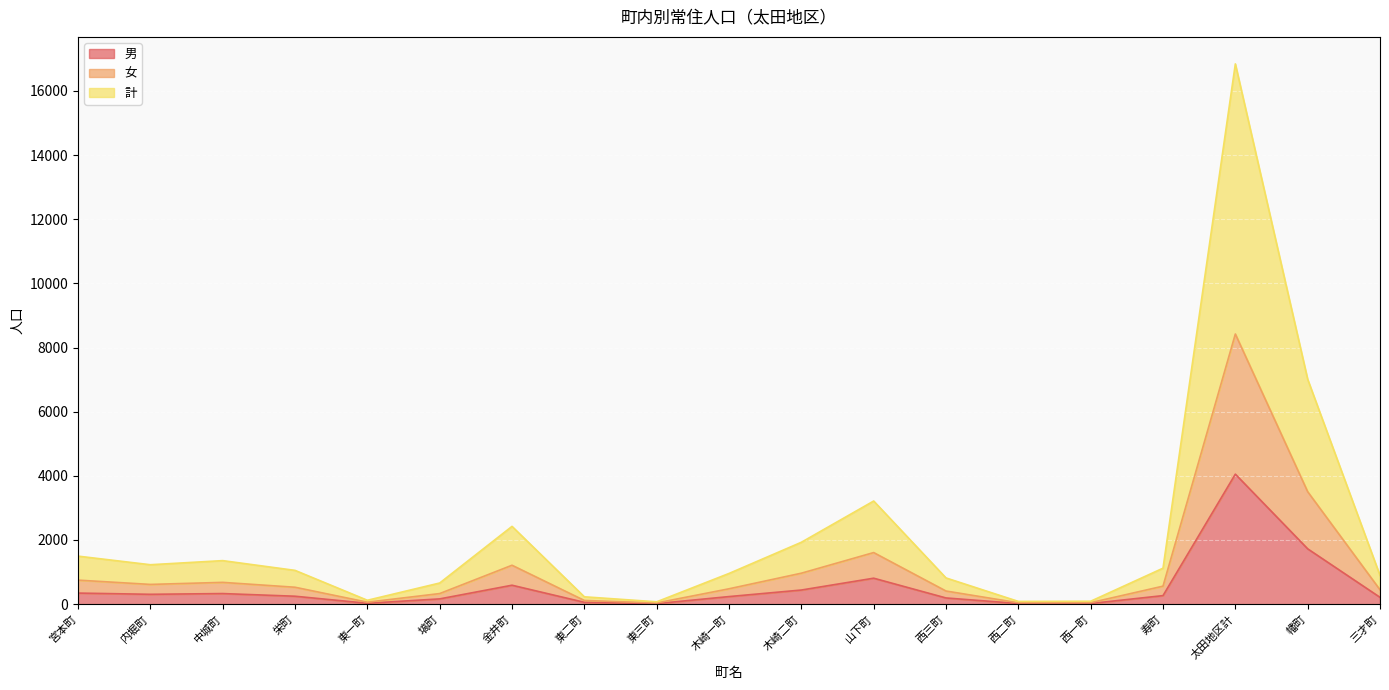

How many lines are shown in the chart?

3